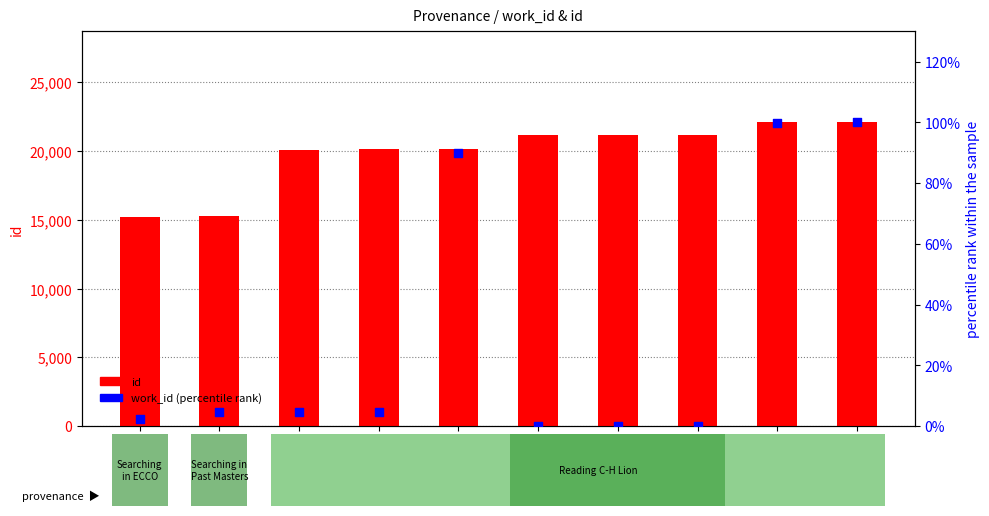

Which series has the largest Y range (max minus min)?

id